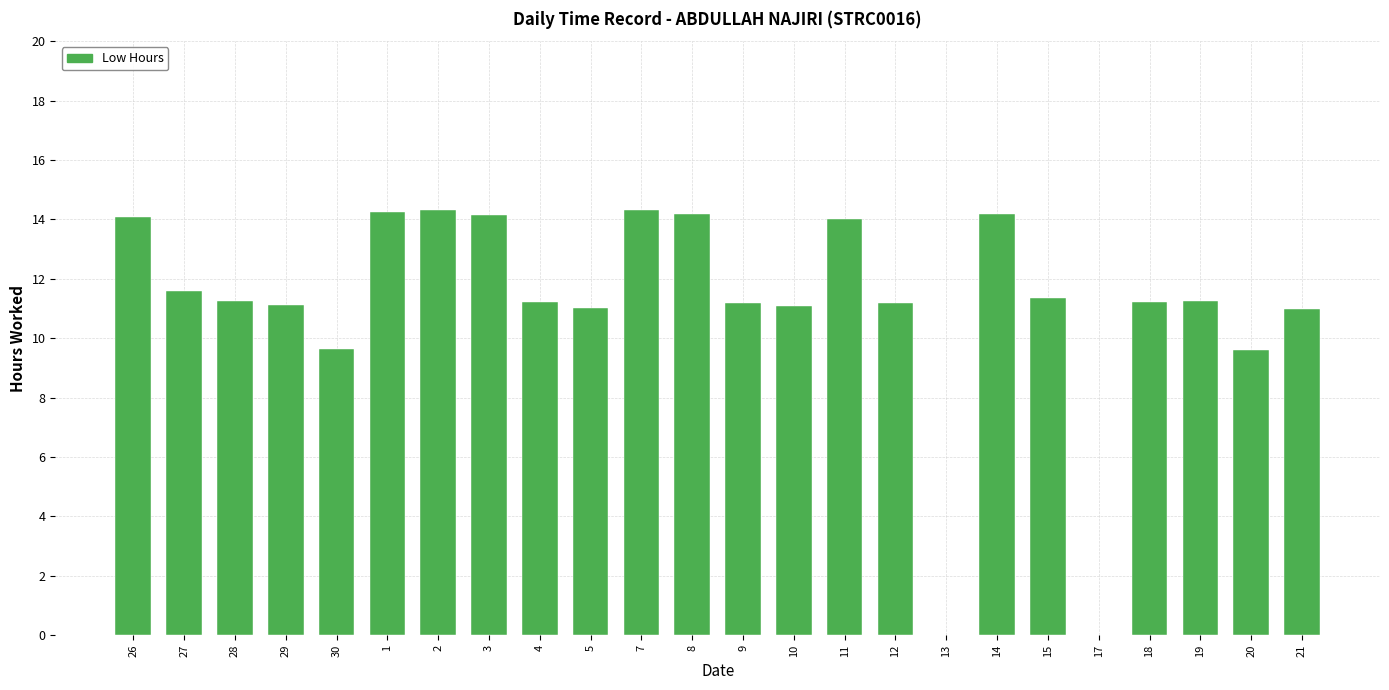

What is the change in value from 27 to 17?

-11.6